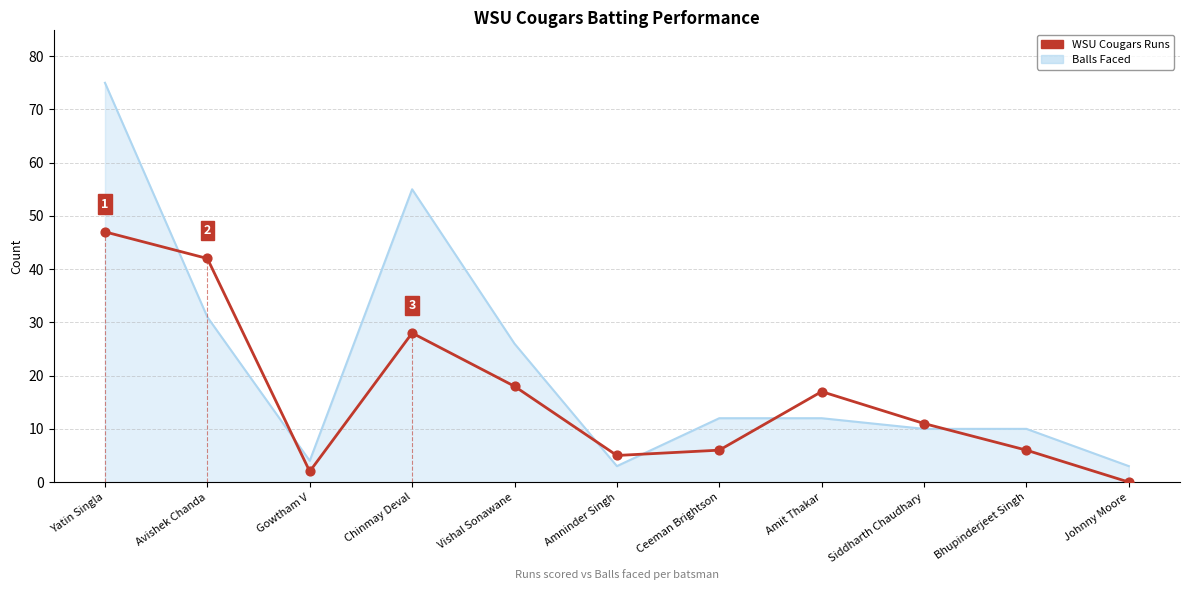

What is the ratio of the value at Siddharth Chaudhary to the value at Bhupinderjeet Singh?

1.8